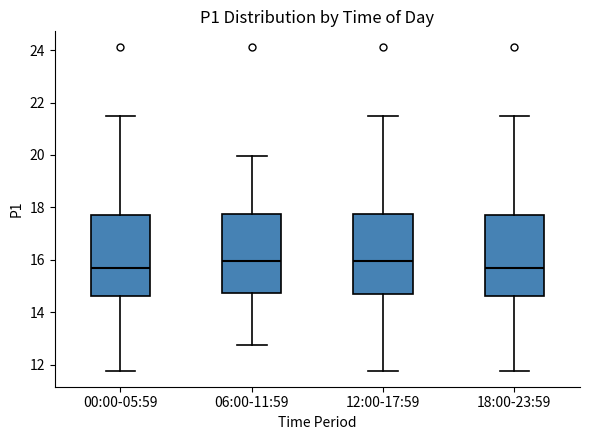

Reading left to right, read every box against the y-axis: the position of its median line, the range the box covers, and the ends of its whiskers. The values are not printed on the chart, so give them approximately, as read against the axis.

00:00-05:59: median 15.6, box 14.6 to 17.8, whiskers 11.8 to 21.6
06:00-11:59: median 16.0, box 14.8 to 17.8, whiskers 12.8 to 20.0
12:00-17:59: median 16.0, box 14.6 to 17.8, whiskers 11.8 to 21.6
18:00-23:59: median 15.6, box 14.6 to 17.8, whiskers 11.8 to 21.6